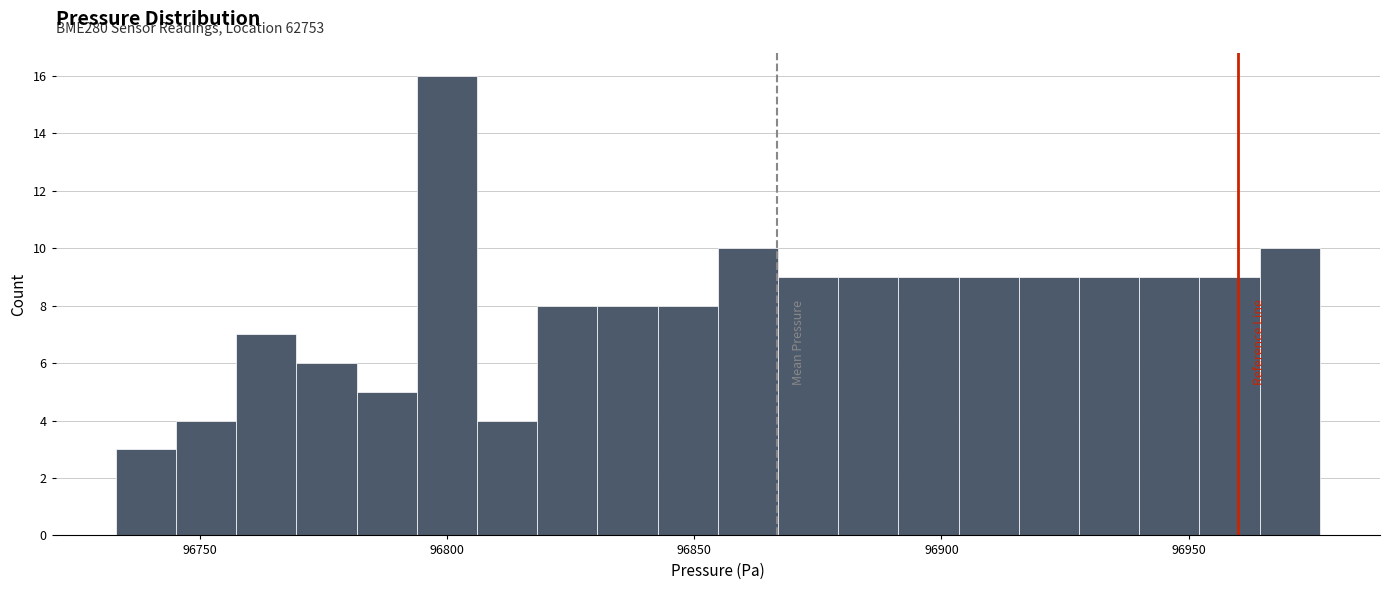

Read against the x-axis, roughly where is the centre of the tallest bar?

96800